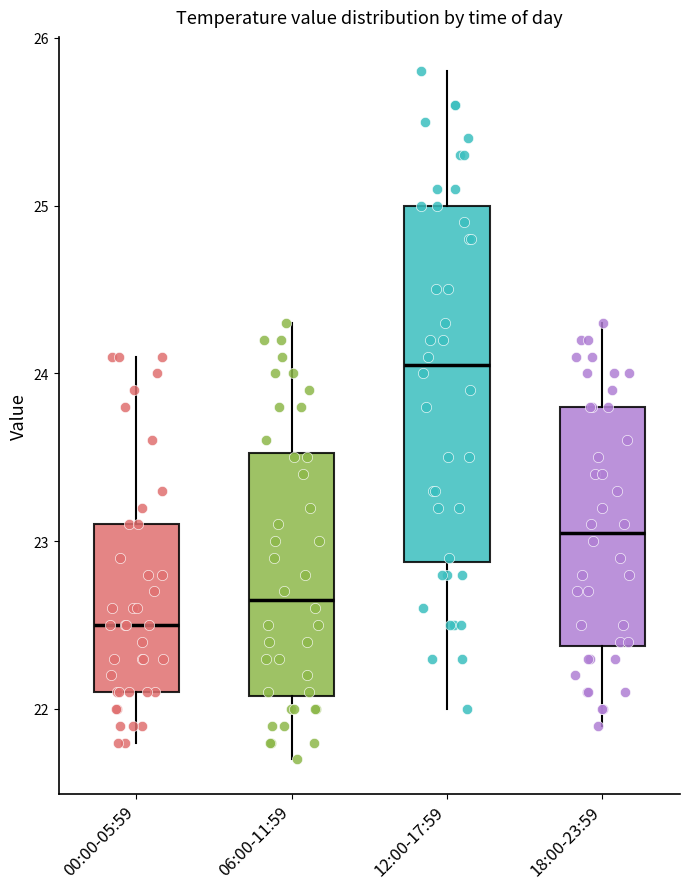

Where does the upper whisker of the box for 00:00-05:59 end on the y-axis? The values are not printed on the chart, so give them approximately, as read against the axis.

24.1